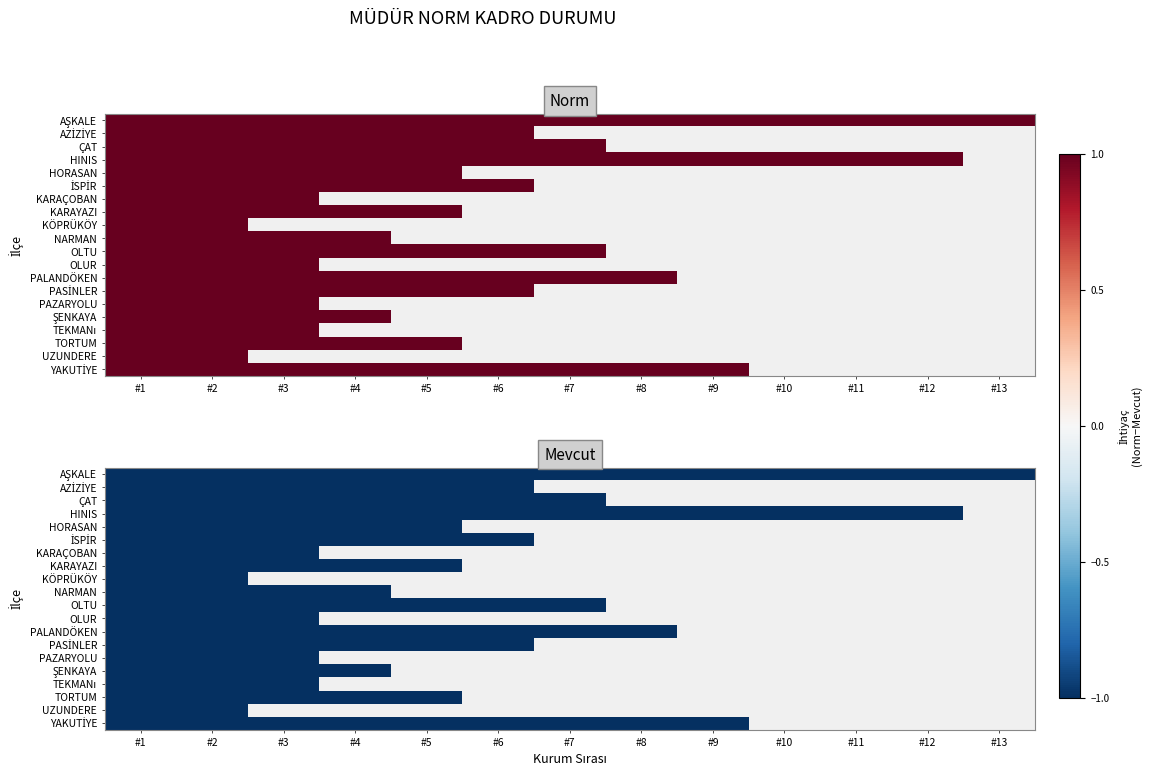

Rank the categories by NARMAN value from lowest to highest.

4, 5, 6, 7, 8, 9, 10, 11, 12, 0, 1, 2, 3